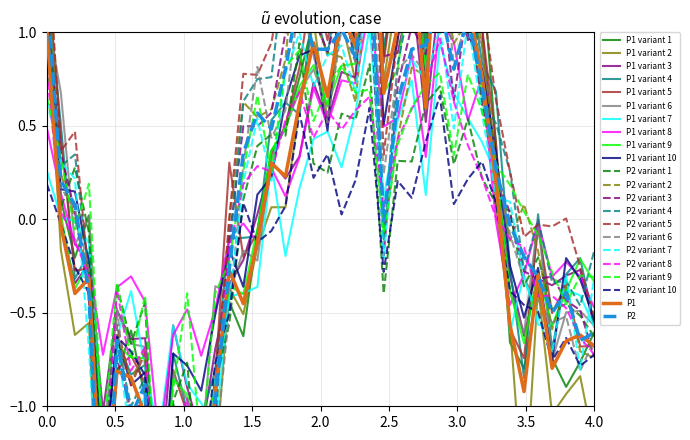

How many interior local peaks does the P1 series have?

12